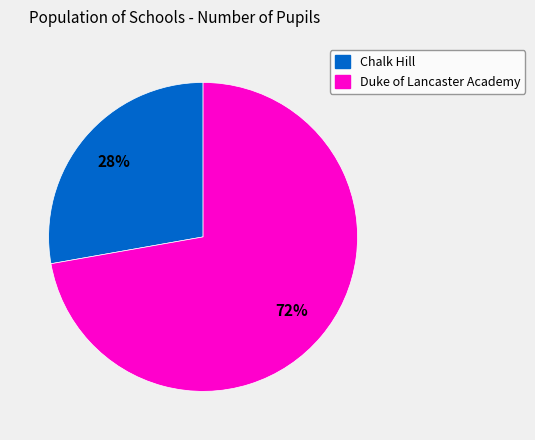

To the nearest percent, what is the combined percentage of Duke of Lancaster Academy and Chalk Hill?

100%